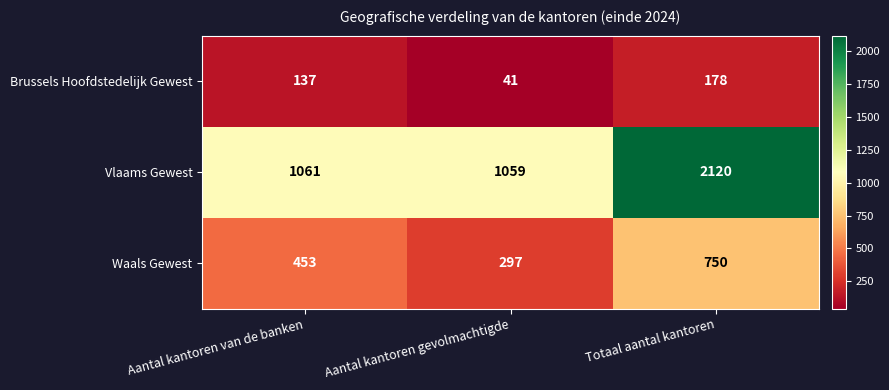

What is the difference between the maximum and minimum values in the Brussels Hoofdstedelijk Gewest series?

137